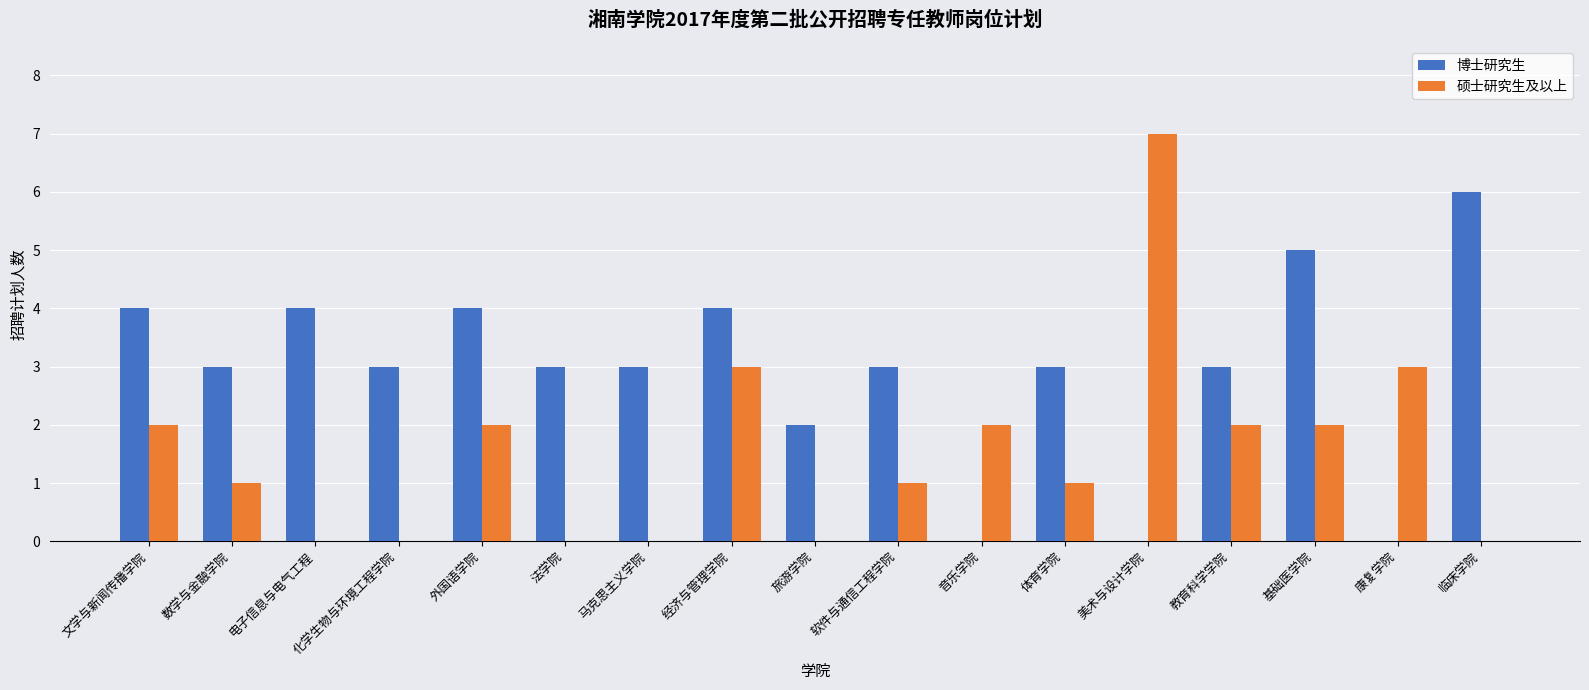

Which series changed the most between 电子信息与电气工程 and 音乐学院?

博士研究生